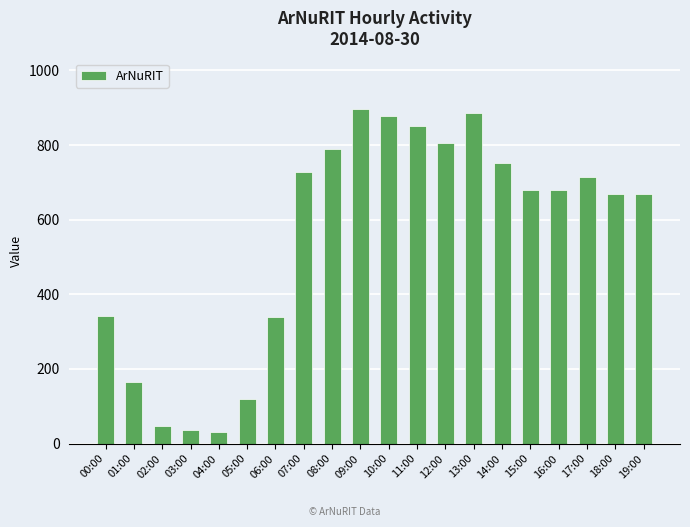

Are the bars horizontal?

No